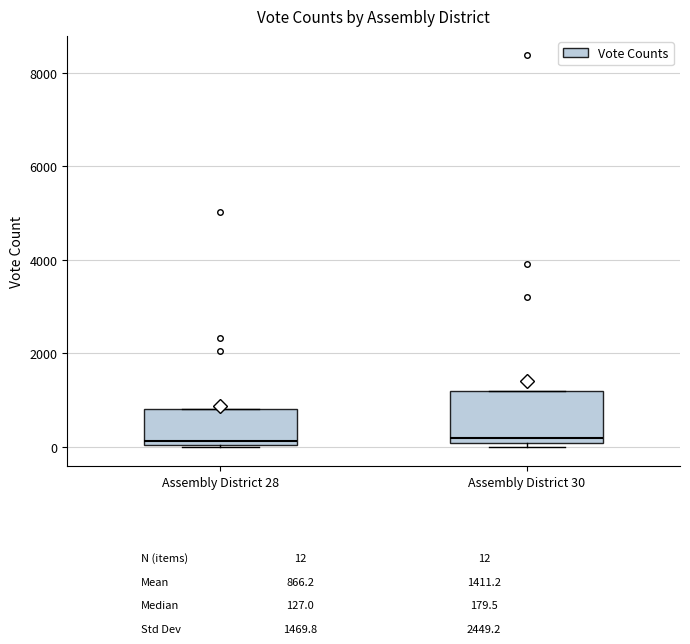

Where does the median line of the box for Assembly District 30 sit on the y-axis? The values are not printed on the chart, so give them approximately, as read against the axis.

200